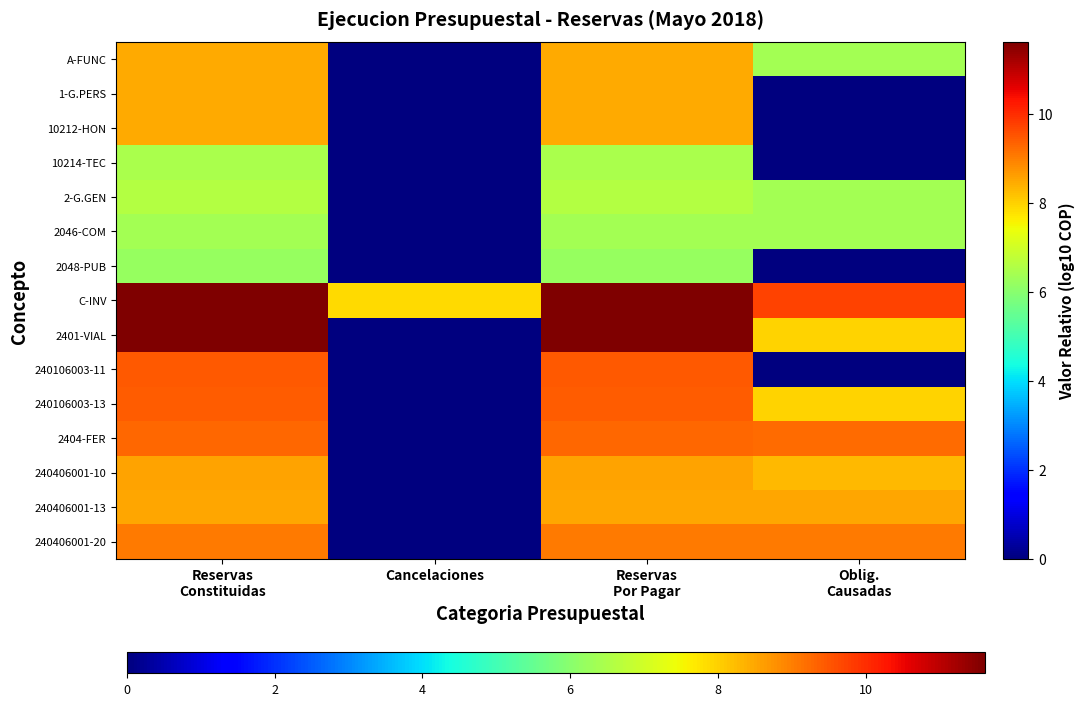

Count the number of categories in the chart.

4